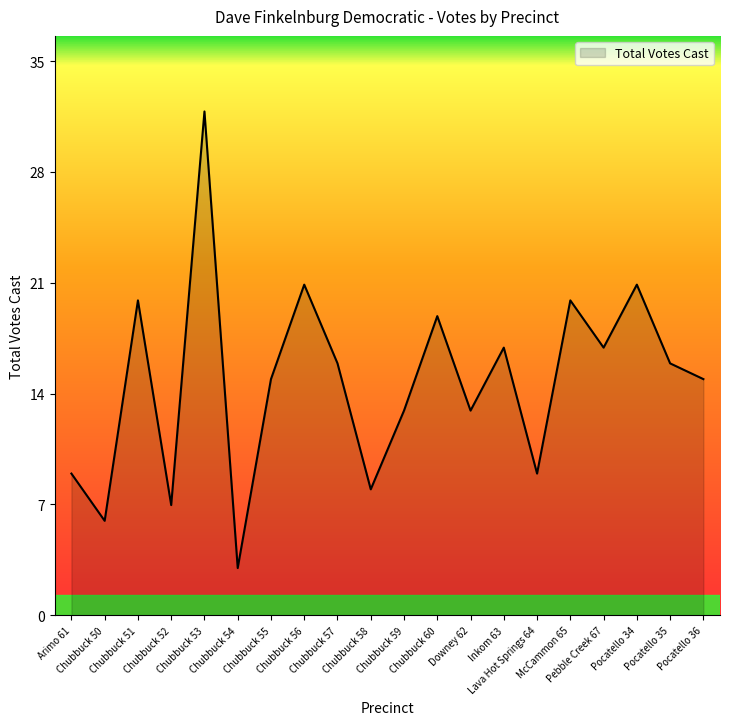

What is the difference between the maximum and minimum values?

29